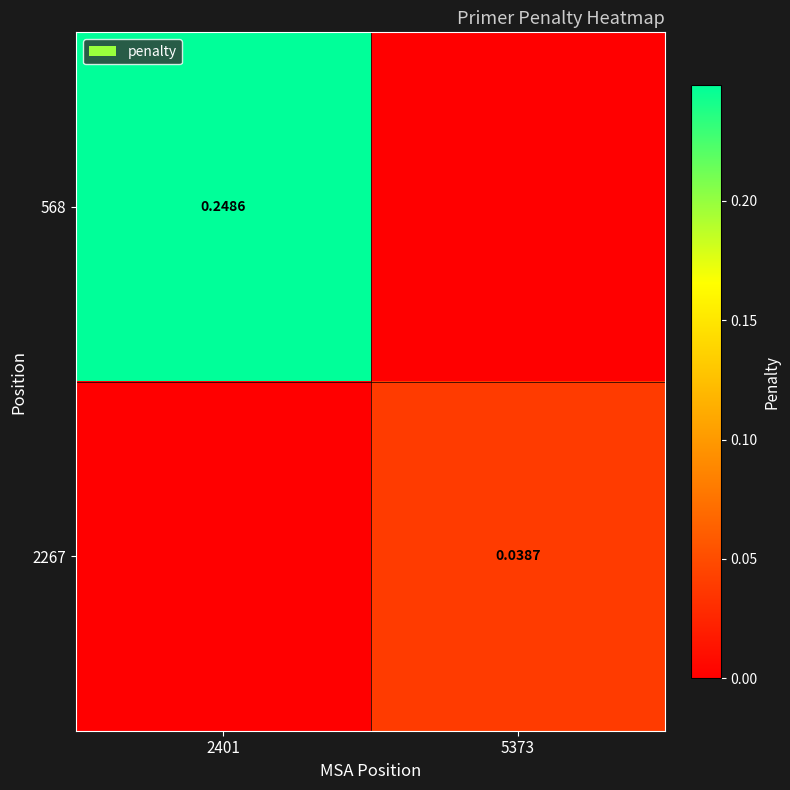

Is the value of 2267 at 5373 greater than the value of 568 at 2401?

No